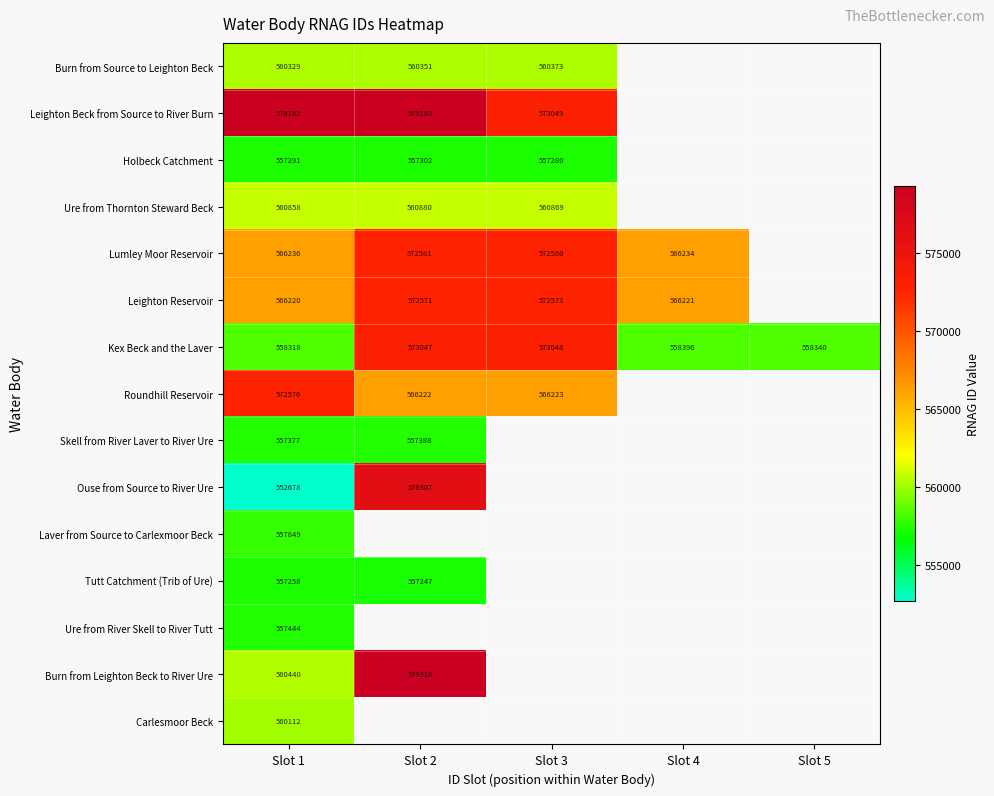

At Slot 1, list the series in order from smallest to largest.

Ouse from Source to River Ure, Tutt Catchment (Trib of Ure), Holbeck Catchment, Skell from River Laver to River Ure, Ure from River Skell to River Tutt, Laver from Source to Carlexmoor Beck, Kex Beck and the Laver, Carlesmoor Beck, Burn from Source to Leighton Beck, Burn from Leighton Beck to River Ure, Ure from Thornton Steward Beck, Leighton Reservoir, Lumley Moor Reservoir, Roundhill Reservoir, Leighton Beck from Source to River Burn